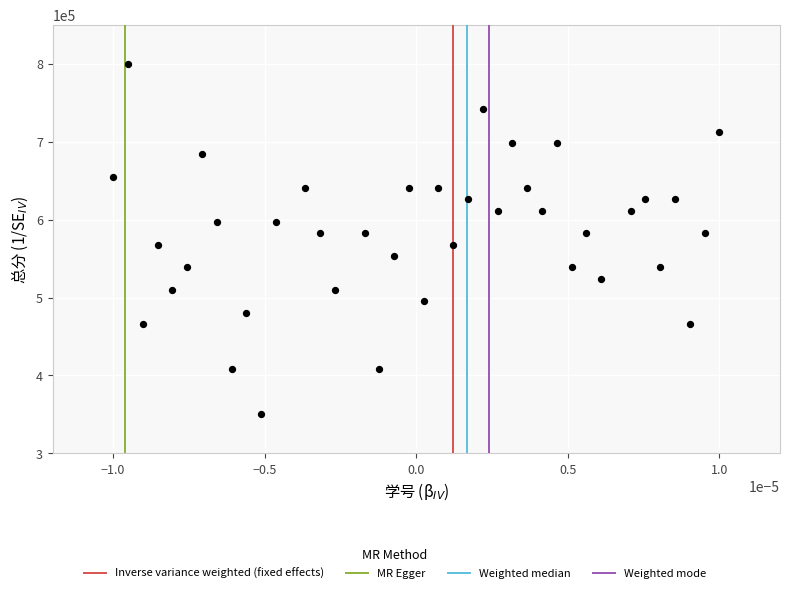

What is the range of Y values (max minus min)?

450000.0